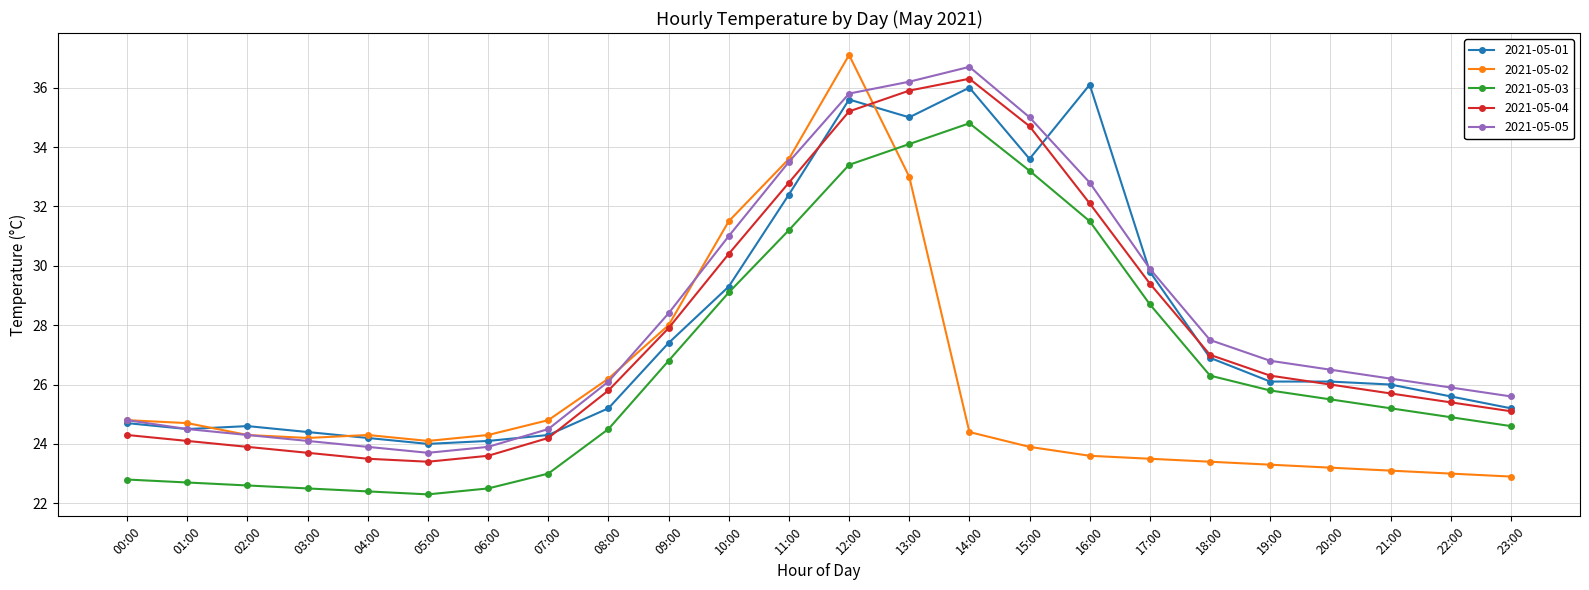

Reading left to right, transcribe all the data shown in this chart.

2021-05-01: 00:00=24.7	01:00=24.5	02:00=24.6	03:00=24.4	04:00=24.2	05:00=24.0	06:00=24.1	07:00=24.3	08:00=25.2	09:00=27.4	10:00=29.3	11:00=32.4	12:00=35.6	13:00=35.0	14:00=36.0	15:00=33.6	16:00=36.1	17:00=29.8	18:00=26.9	19:00=26.1	20:00=26.1	21:00=26.0	22:00=25.6	23:00=25.2
2021-05-02: 00:00=24.8	01:00=24.7	02:00=24.3	03:00=24.2	04:00=24.3	05:00=24.1	06:00=24.3	07:00=24.8	08:00=26.2	09:00=28.0	10:00=31.5	11:00=33.6	12:00=37.1	13:00=33.0	14:00=24.4	15:00=23.9	16:00=23.6	17:00=23.5	18:00=23.4	19:00=23.3	20:00=23.2	21:00=23.1	22:00=23.0	23:00=22.9
2021-05-03: 00:00=22.8	01:00=22.7	02:00=22.6	03:00=22.5	04:00=22.4	05:00=22.3	06:00=22.5	07:00=23.0	08:00=24.5	09:00=26.8	10:00=29.1	11:00=31.2	12:00=33.4	13:00=34.1	14:00=34.8	15:00=33.2	16:00=31.5	17:00=28.7	18:00=26.3	19:00=25.8	20:00=25.5	21:00=25.2	22:00=24.9	23:00=24.6
2021-05-04: 00:00=24.3	01:00=24.1	02:00=23.9	03:00=23.7	04:00=23.5	05:00=23.4	06:00=23.6	07:00=24.2	08:00=25.8	09:00=27.9	10:00=30.4	11:00=32.8	12:00=35.2	13:00=35.9	14:00=36.3	15:00=34.7	16:00=32.1	17:00=29.4	18:00=27.0	19:00=26.3	20:00=26.0	21:00=25.7	22:00=25.4	23:00=25.1
2021-05-05: 00:00=24.8	01:00=24.5	02:00=24.3	03:00=24.1	04:00=23.9	05:00=23.7	06:00=23.9	07:00=24.5	08:00=26.1	09:00=28.4	10:00=31.0	11:00=33.5	12:00=35.8	13:00=36.2	14:00=36.7	15:00=35.0	16:00=32.8	17:00=29.9	18:00=27.5	19:00=26.8	20:00=26.5	21:00=26.2	22:00=25.9	23:00=25.6